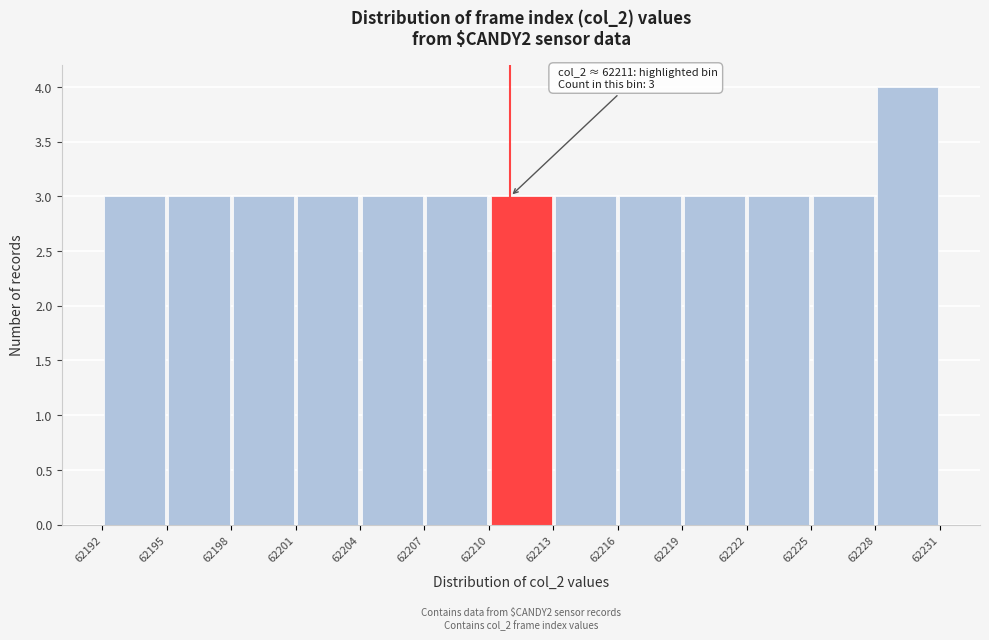

Over which range of the x-axis is the bar tallest?

62228 to 62231